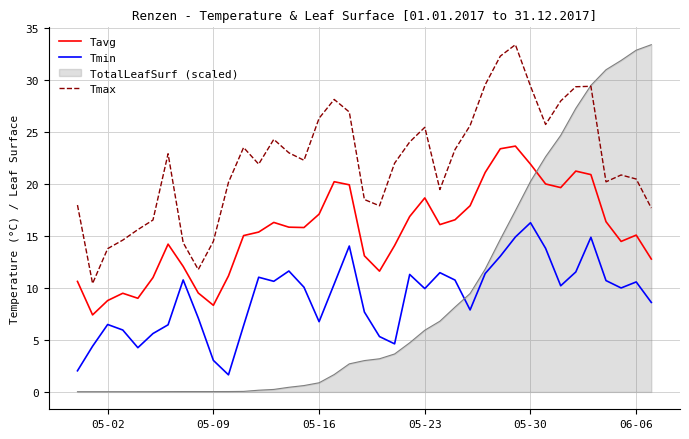

Which series has the largest total across all categories?

Tmax